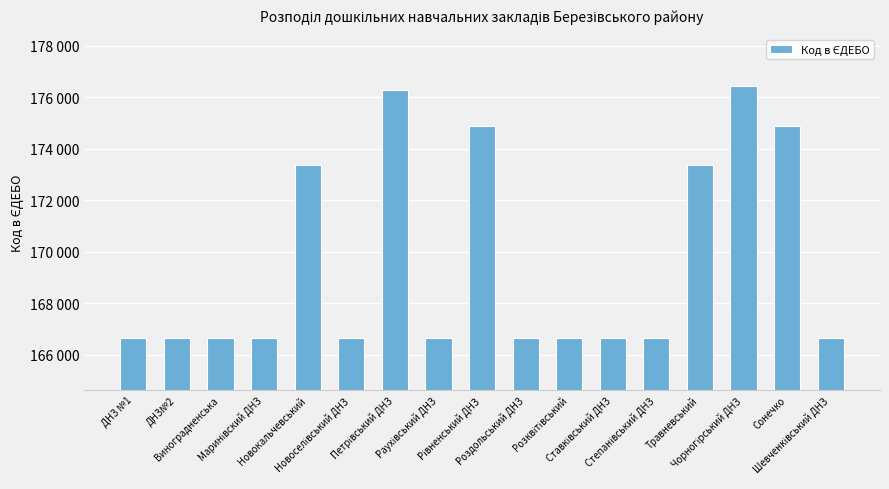

Does the chart contain any negative values?

No